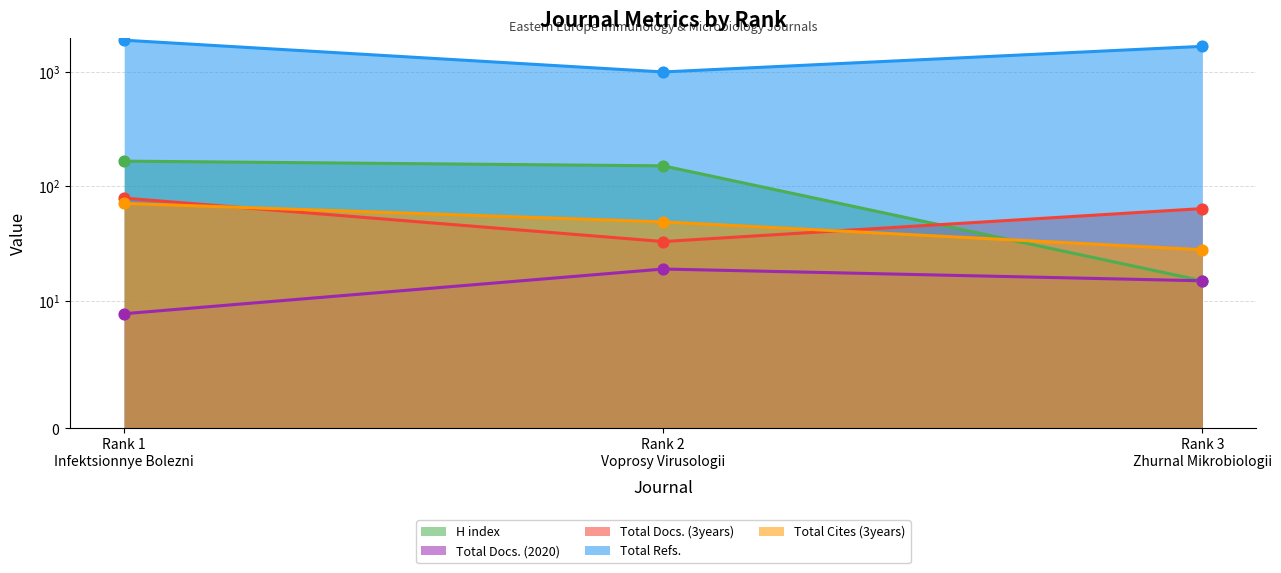

What are all the series names shown in the legend?

H index, Total Docs. (2020), Total Docs. (3years), Total Refs., Total Cites (3years)